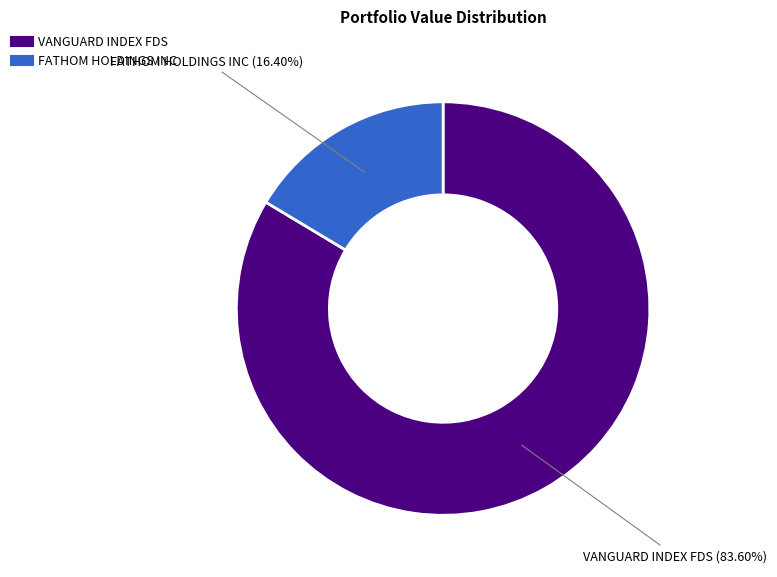

Rank the categories by value from highest to lowest.

VANGUARD INDEX FDS, FATHOM HOLDINGS INC